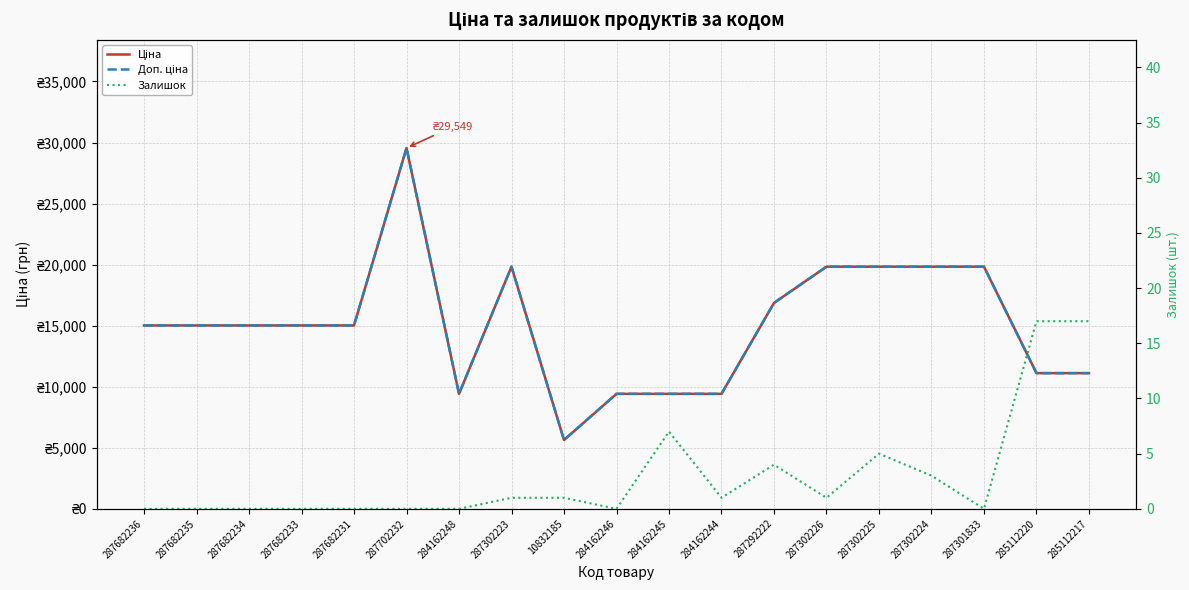

How many data points does each series have?

19